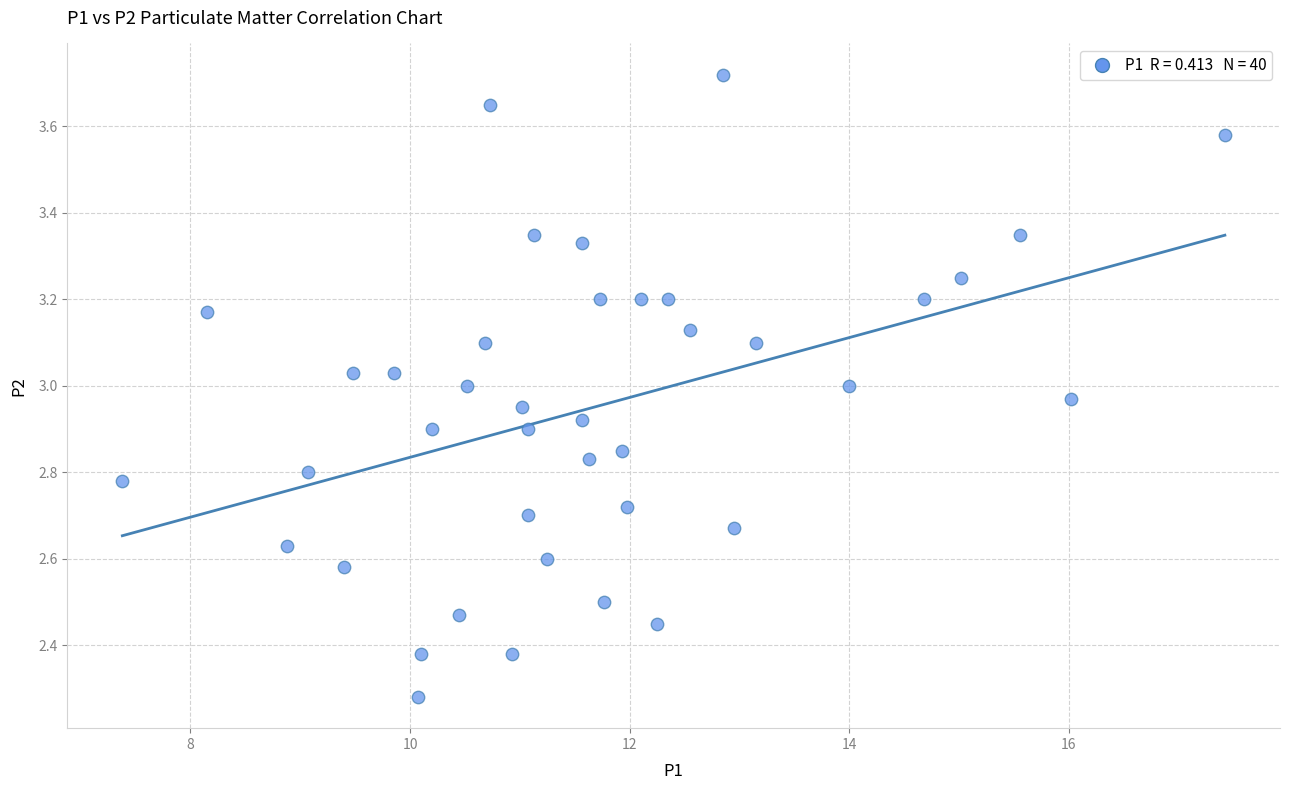

What is the range of X values (max minus min)?

10.0